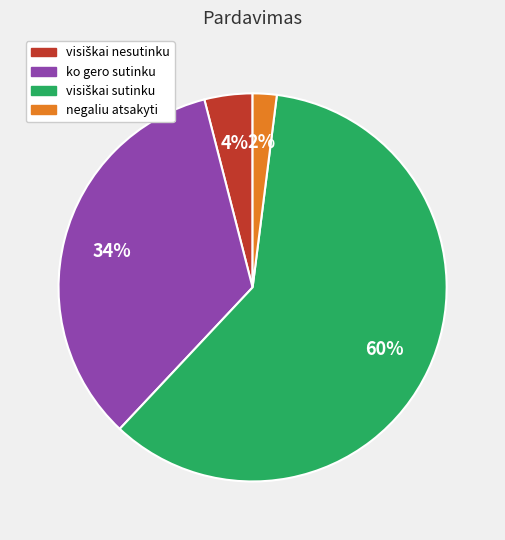

Is there any slice that represents more than half of the pie?

Yes